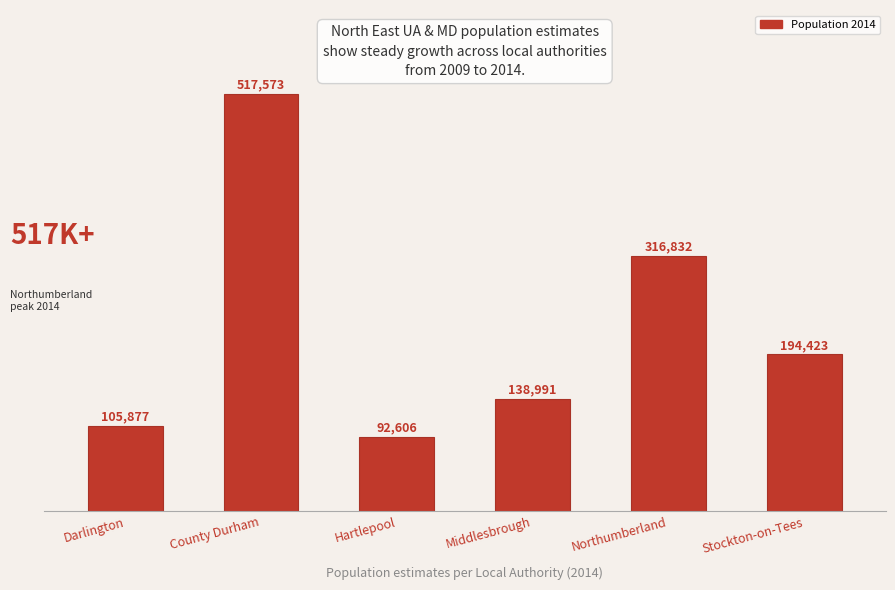

What is the label of the 2nd bar from the left?

County Durham